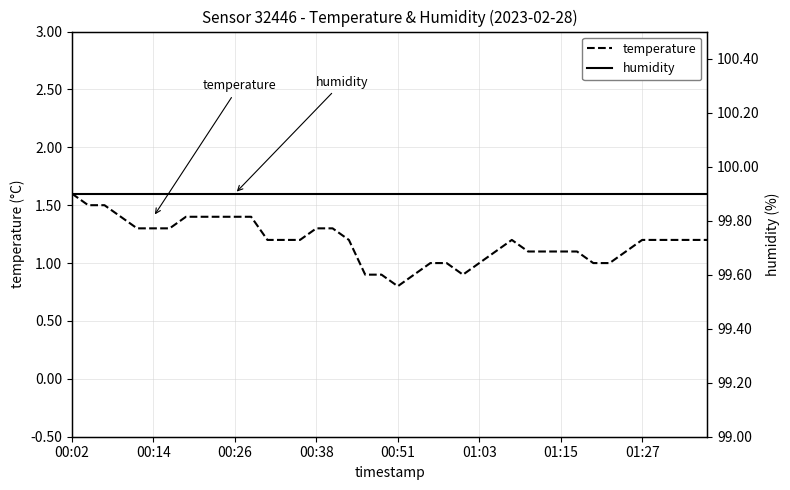

What position from the right is 21?

19